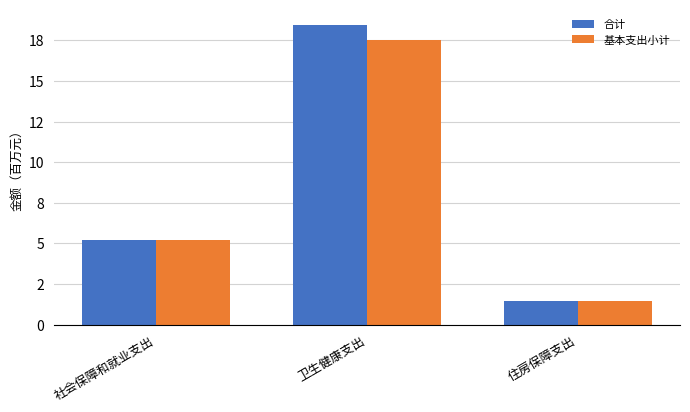

At which category is the sum across all series the highest?

卫生健康支出